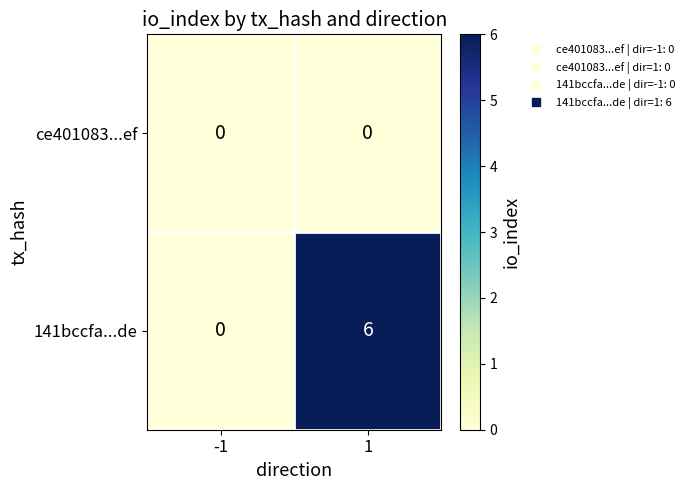

The 141bccfa...de series shows -2 at -1. True or false?

False